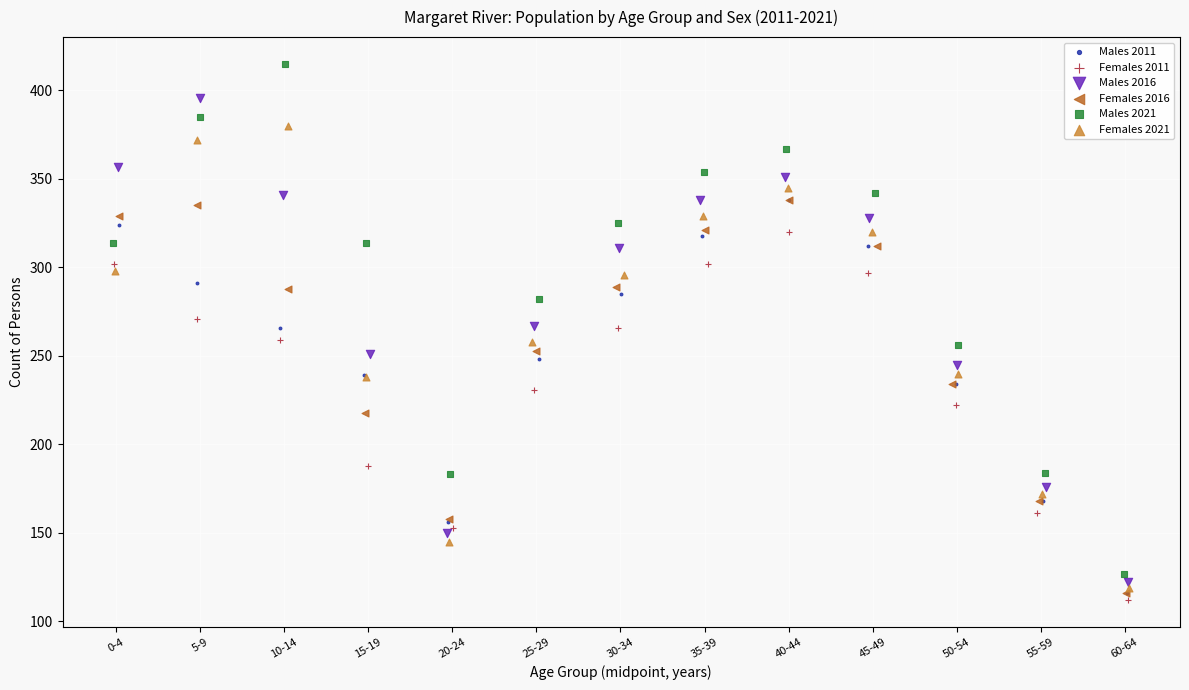

What are all the series names shown in the legend?

Males 2011, Females 2011, Males 2016, Females 2016, Males 2021, Females 2021